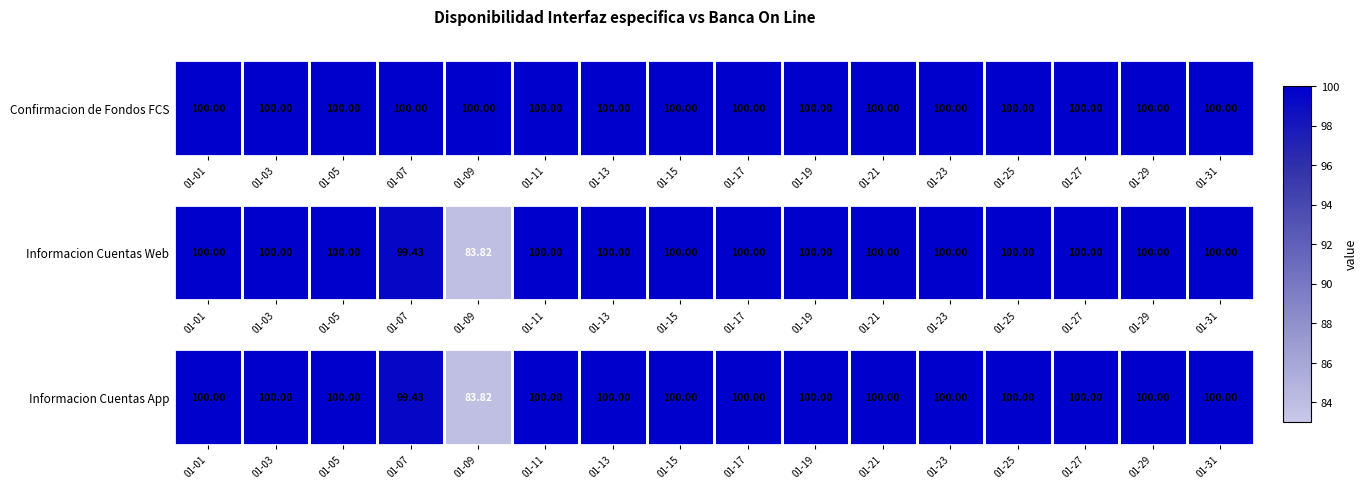

Approximately how many times larger is the value at 01-27 compared to 01-15?

1.0